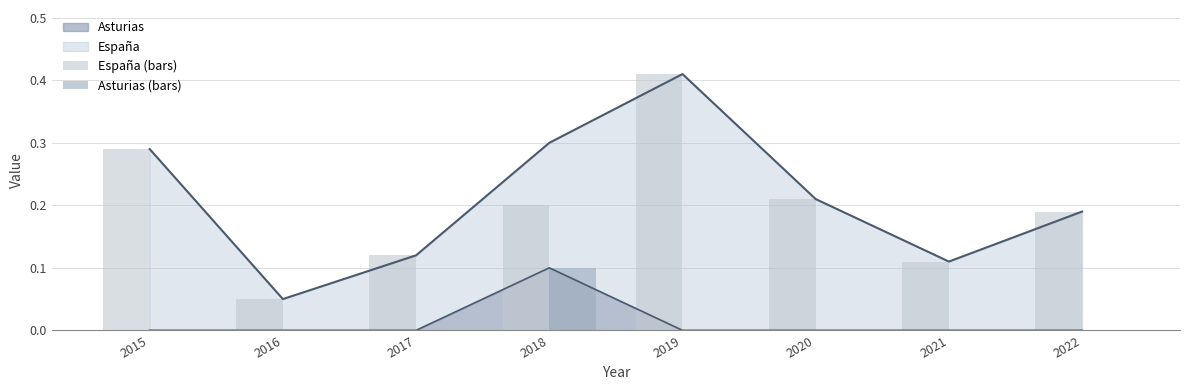

Between 2020 and 2022, which series saw the biggest shift?

España (bars)